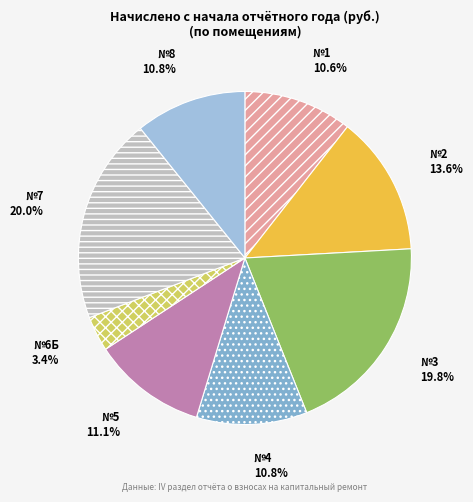

Count the number of slices in the pie.

8